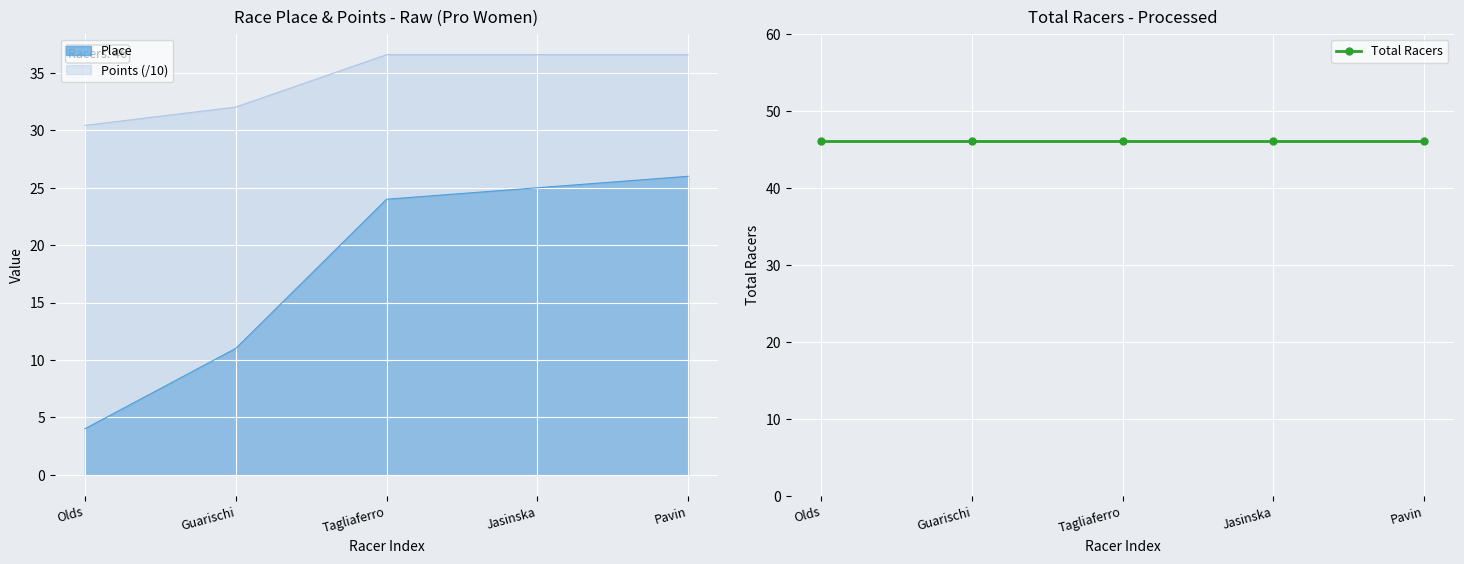

At which category is the sum across all series the highest?

Pavin